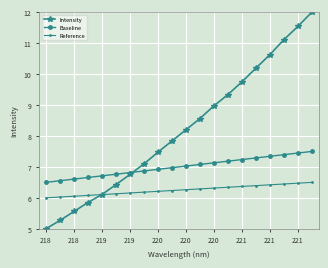

What is the difference between the maximum and minimum values in the Reference series?

0.5